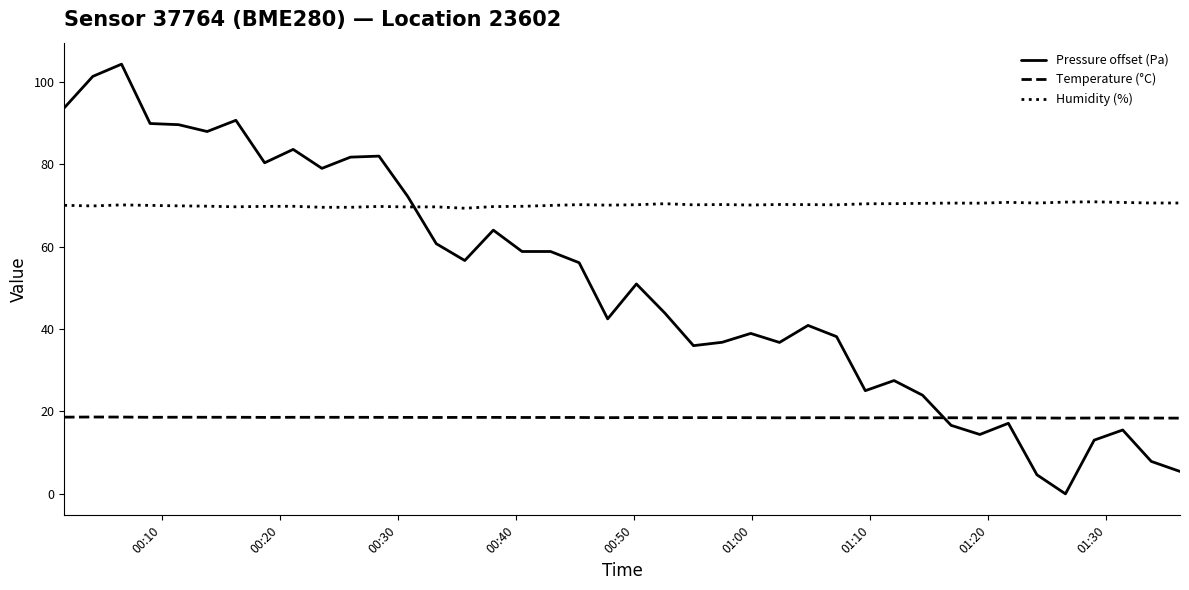

How many lines are shown in the chart?

3